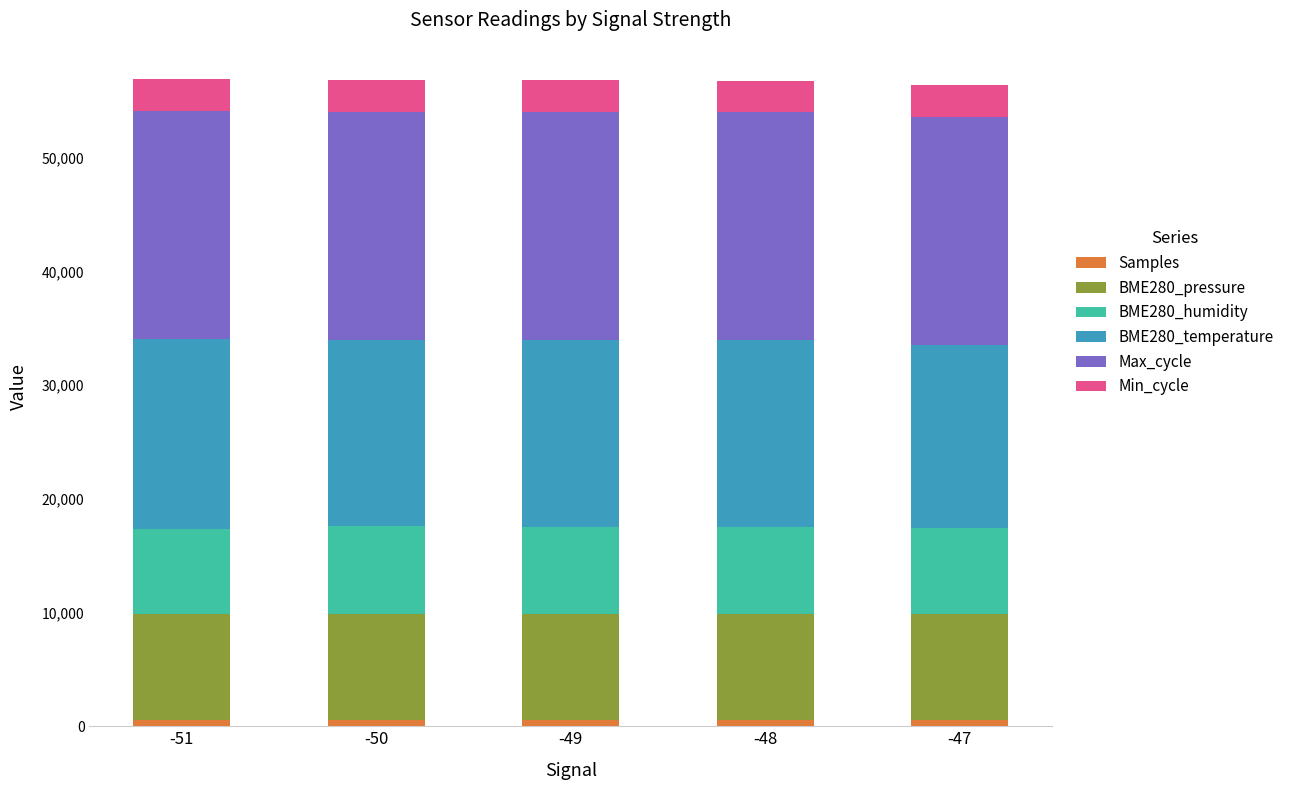

Are the bars horizontal?

No